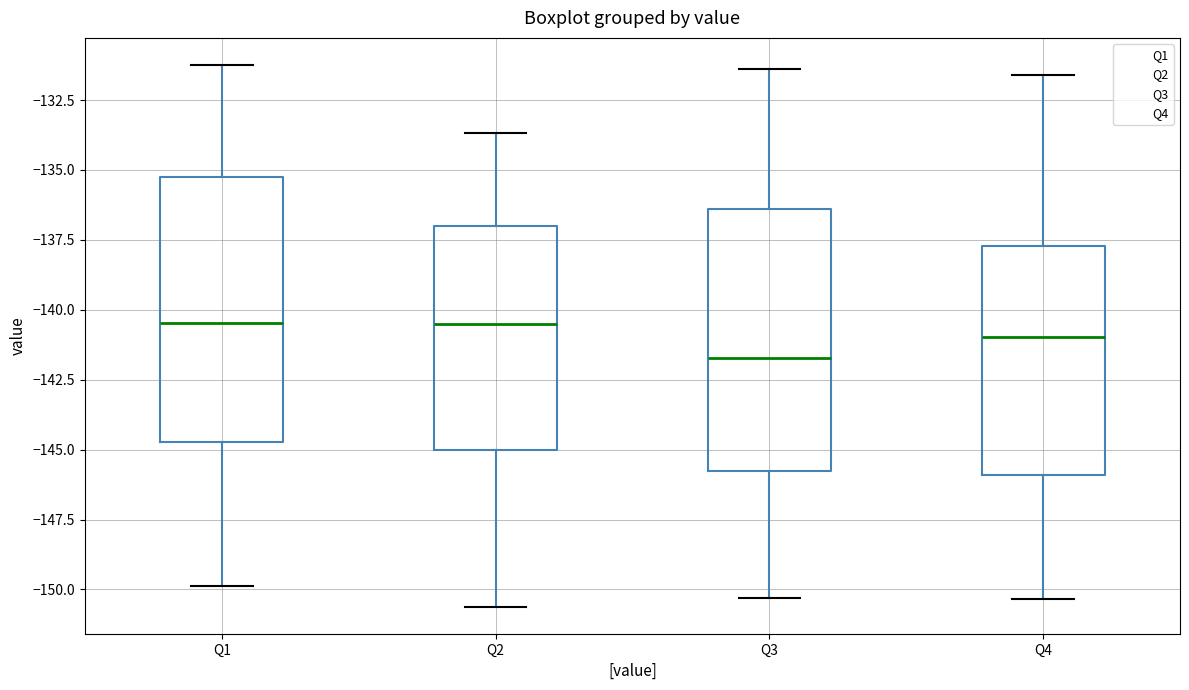

Where does the lower whisker of the box for Q4 end on the y-axis? The values are not printed on the chart, so give them approximately, as read against the axis.

-150.5